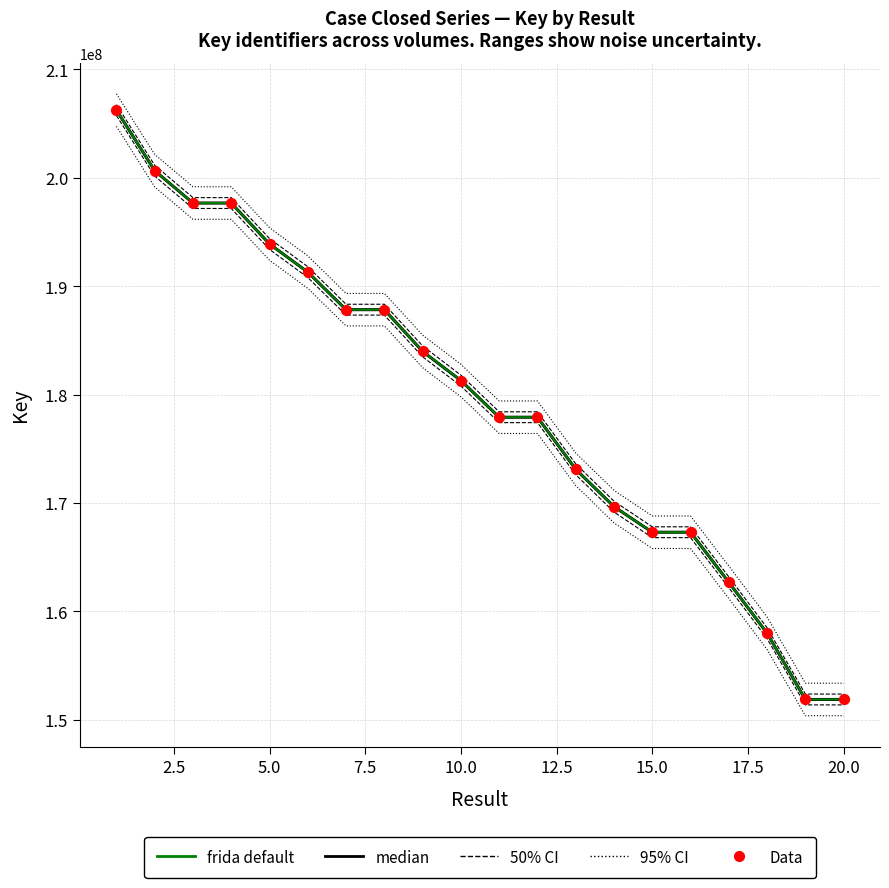

Which series has the largest Y range (max minus min)?

95% CI